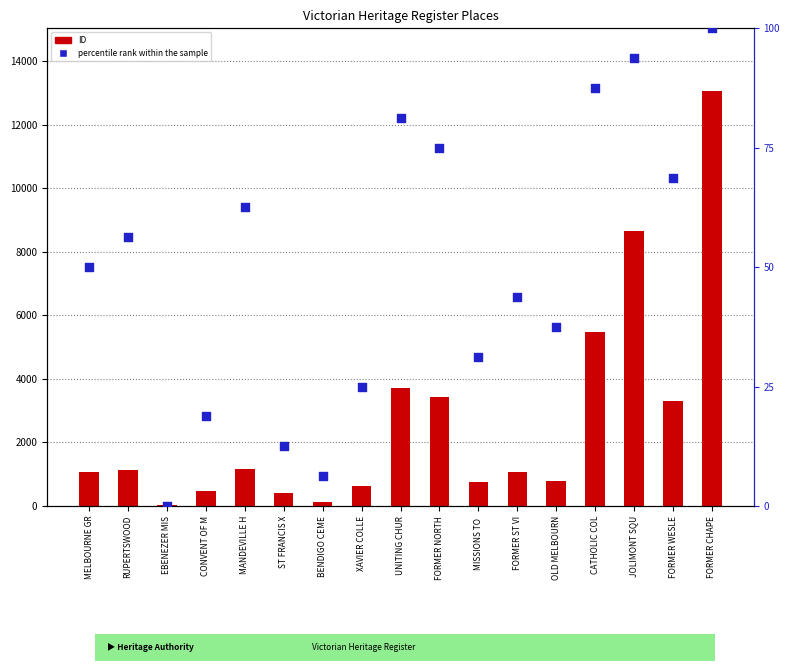

What is the total value across all series at RUPERTSWOOD?

1189.2